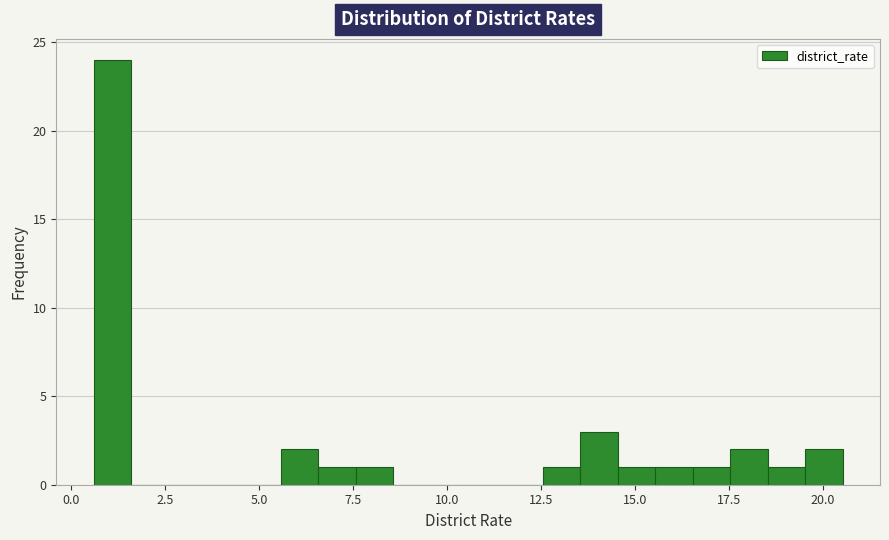

Read against the x-axis, roughly where is the centre of the tallest bar?

1.0